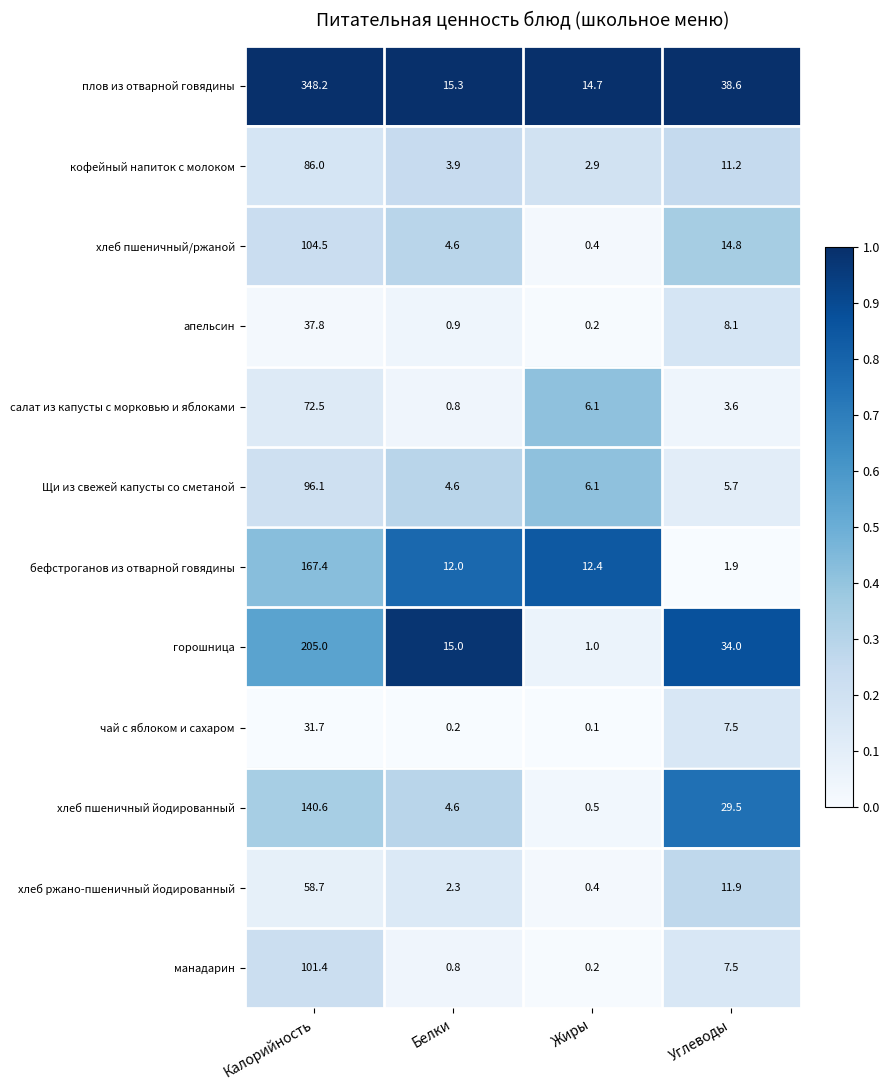

Which category has the lowest value in the плов из отварной говядины series?

Жиры